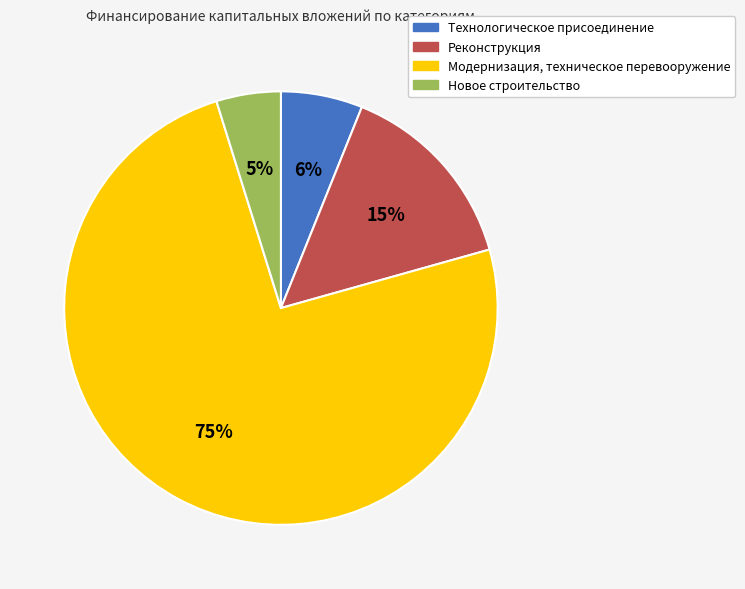

To the nearest percent, what is the difference between the Технологическое присоединение and Модернизация, техническое перевооружение slice percentages?

68%